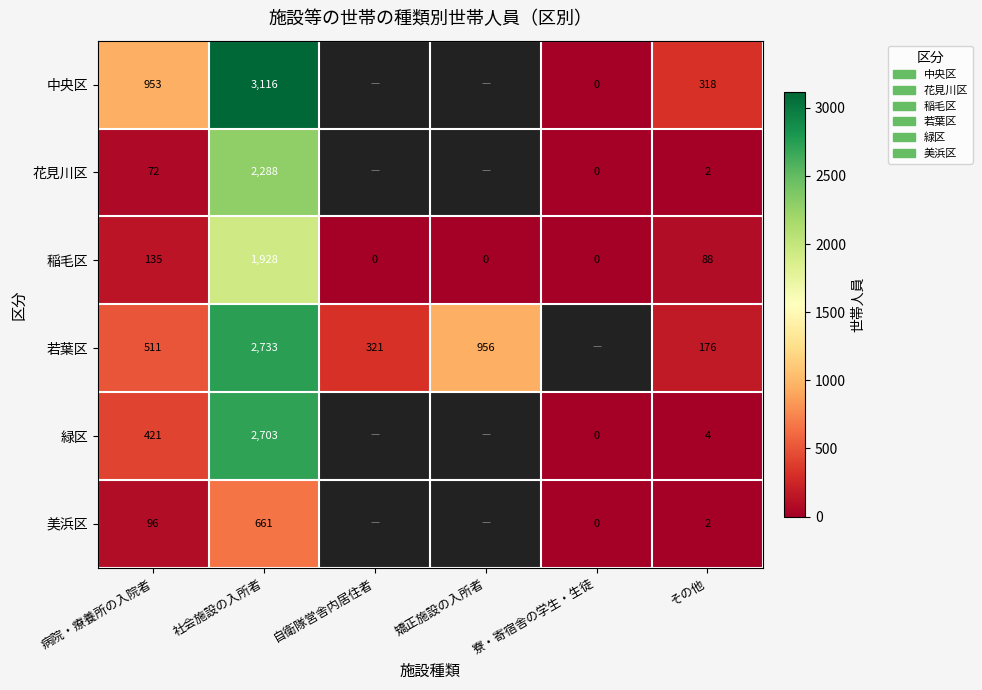

How many values in 稲毛区 are above zero?

3